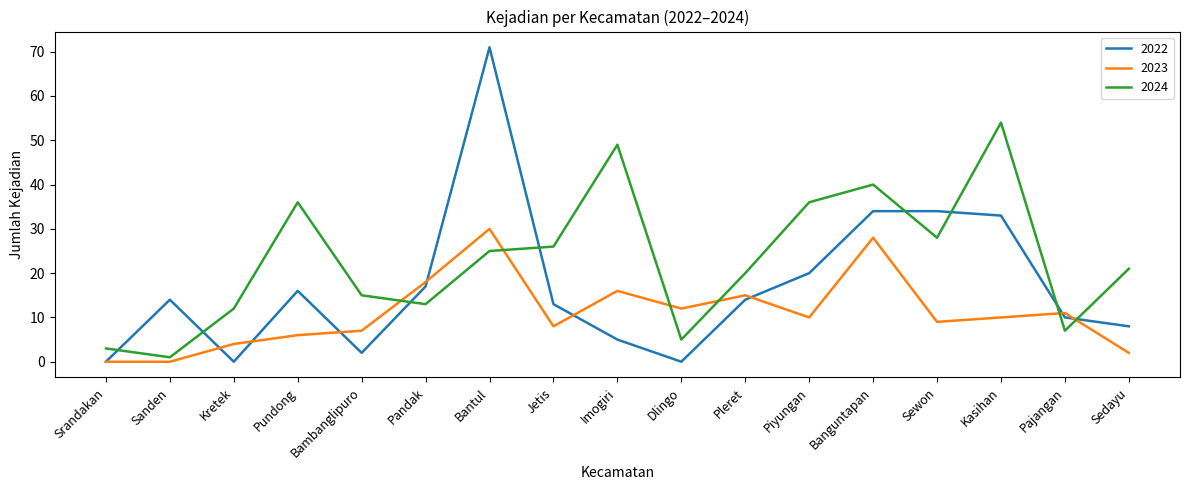

At which label does 2024 reach its minimum?

Sanden